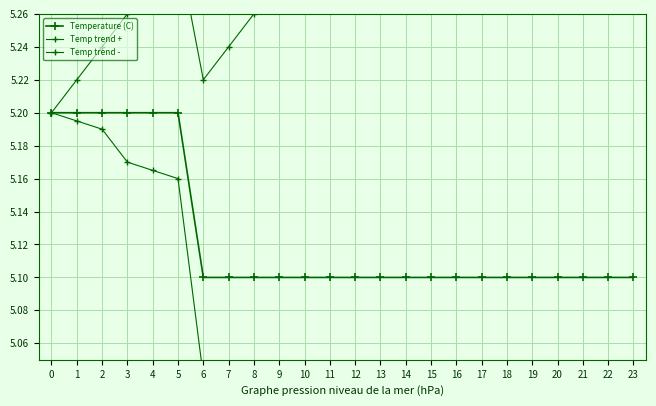

What is the minimum value for Temp trend -?

4.9